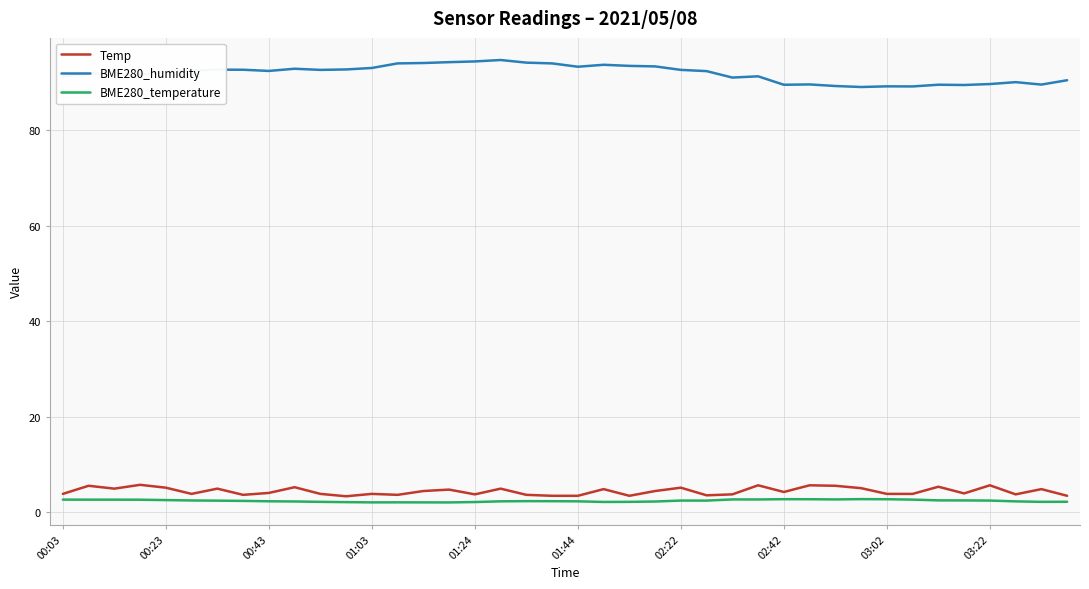

What are all the series names shown in the legend?

Temp, BME280_humidity, BME280_temperature